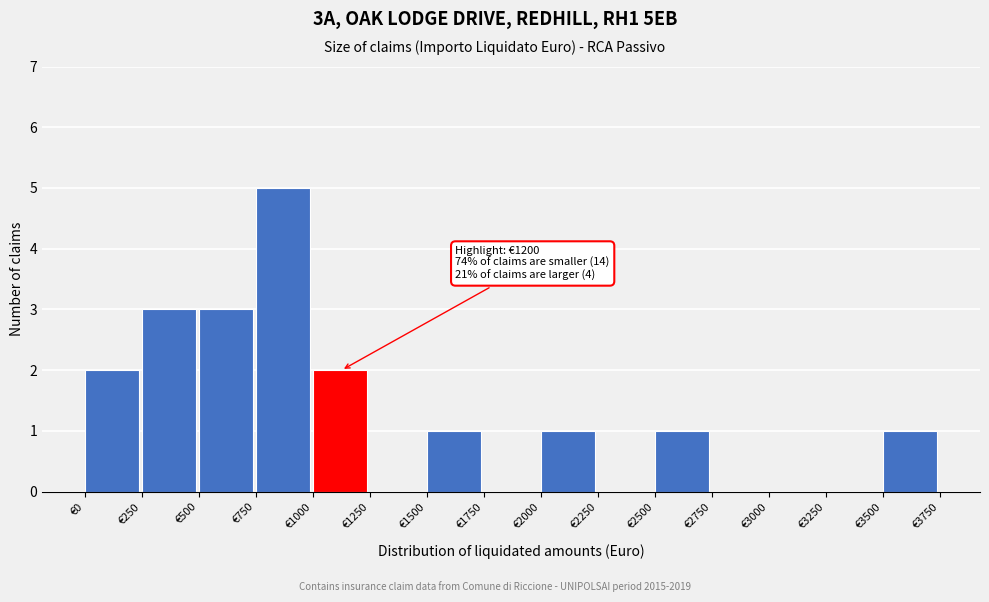

Over which range of the x-axis is the bar tallest?

750 to 1000